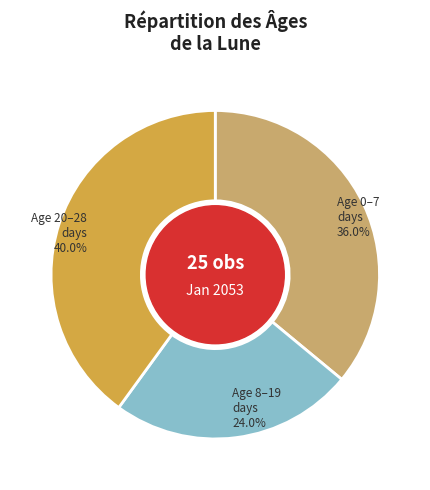

Is there any slice that represents more than half of the pie?

No